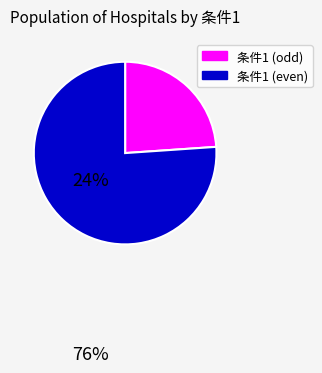

Is there a majority slice in this chart?

Yes